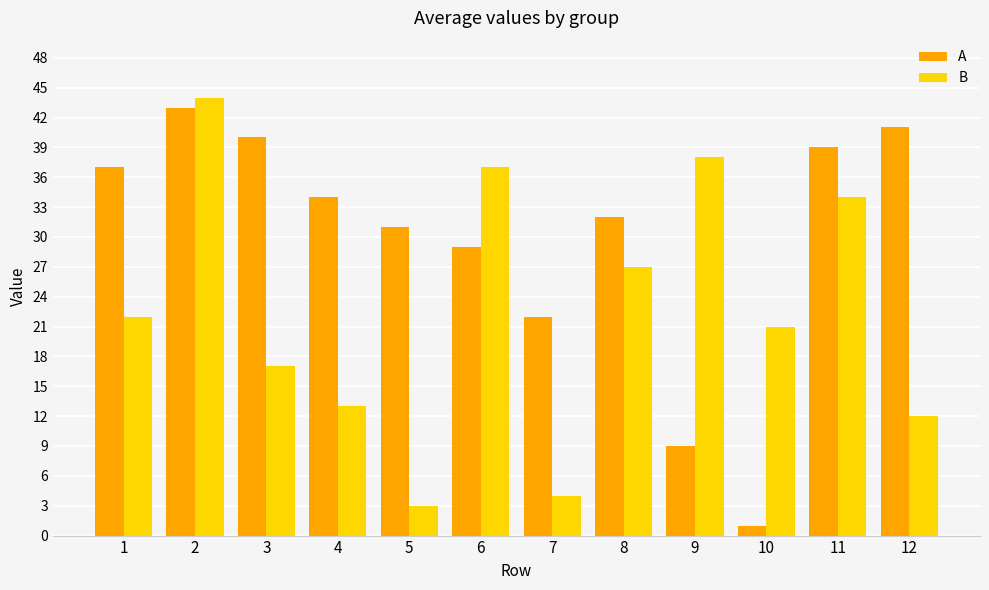

List the series in order of their overall mean, highest first.

A, B